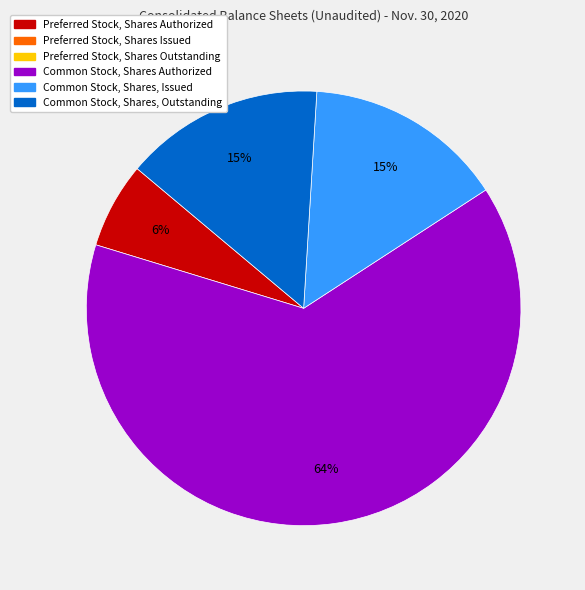

Is there any slice that represents more than half of the pie?

Yes